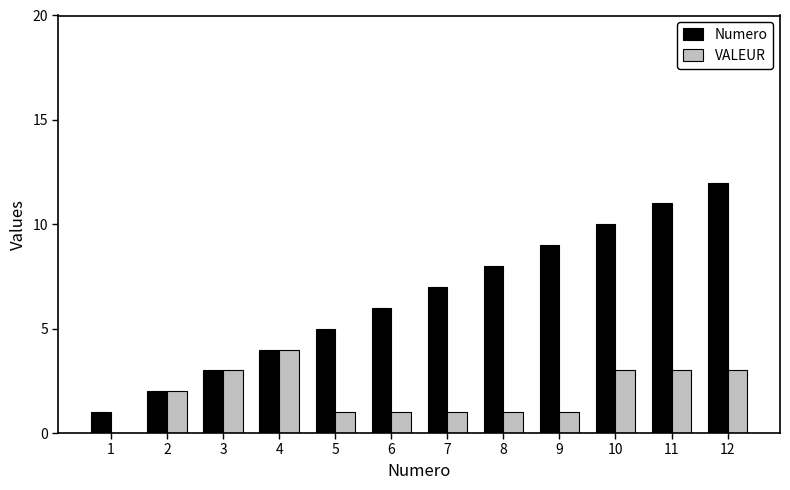

Between 1 and 6, which series saw the biggest shift?

Numero